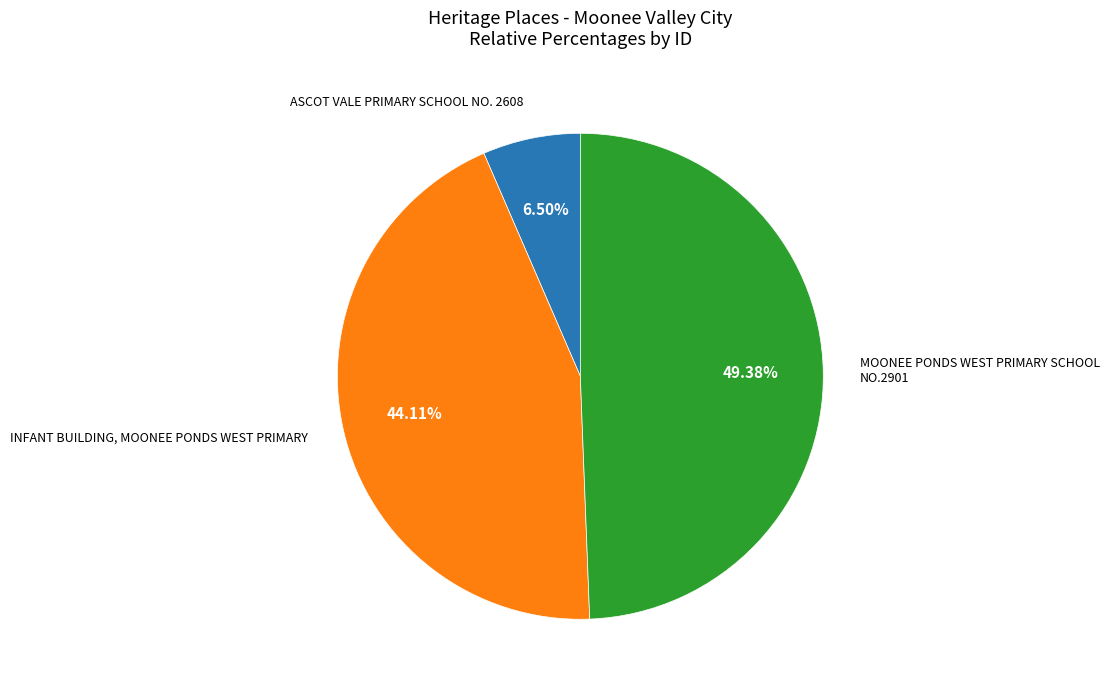

Does ASCOT VALE PRIMARY SCHOOL NO. 2608 represent more than half of the total?

No